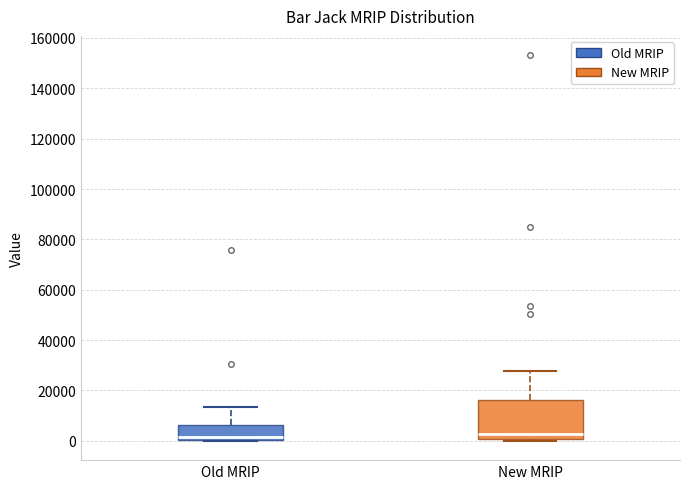

Reading left to right, transcribe this box plot: for each box, give where its median line is, the range the box spans, and where its two whiskers end, as read against the y-axis. The values are not printed on the chart, so give them approximately, as read against the axis.

Old MRIP: median 2000, box 0 to 6000, whiskers 0 to 14000
New MRIP: median 2000, box 0 to 16000, whiskers 0 (just below the box's lower edge) to 28000